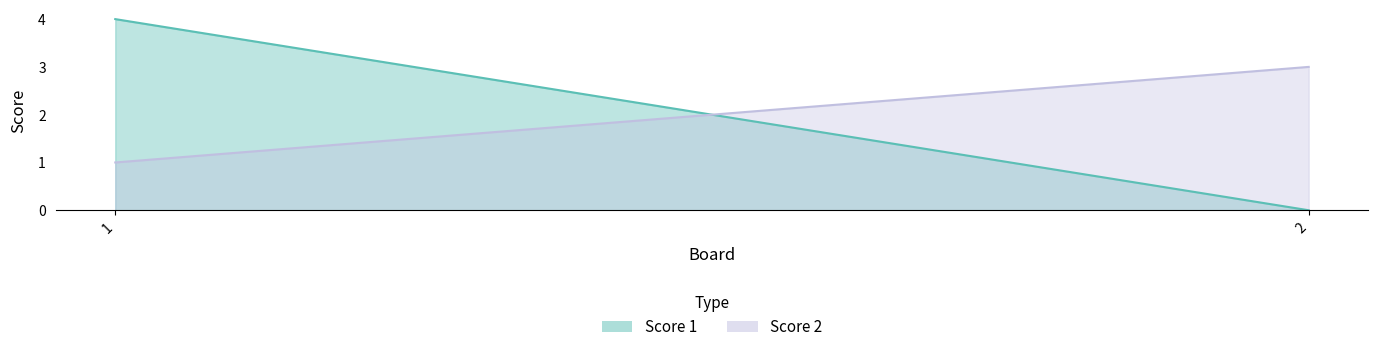

Reading right to left, list all the values displayed in this chart.

Score 1: 2=0	1=4
Score 2: 2=3	1=1